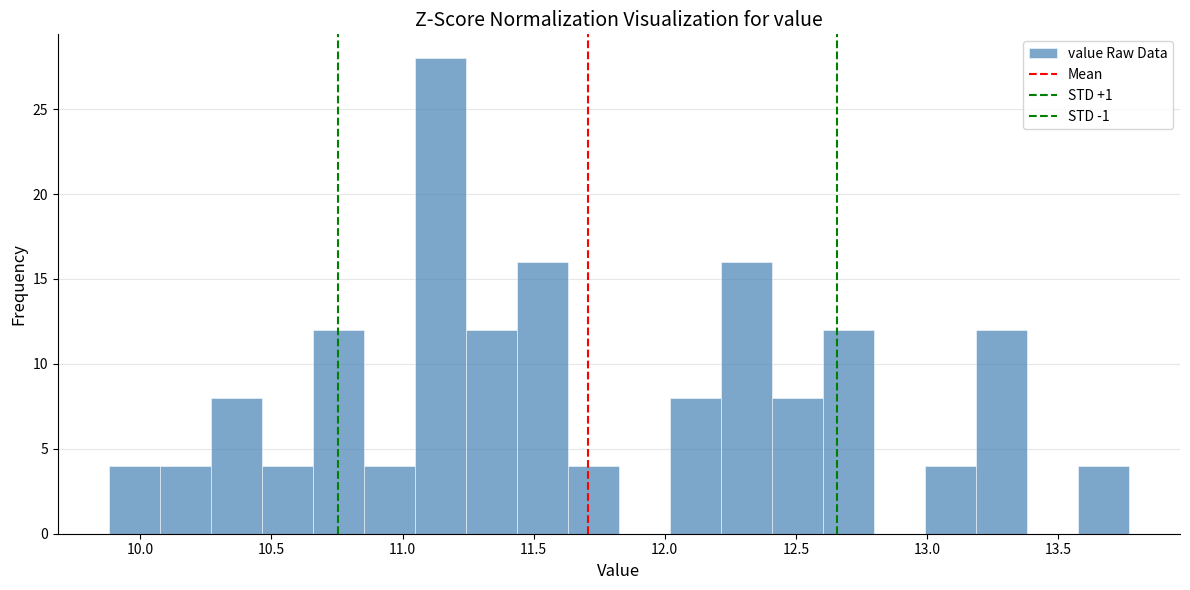

Around what value on the x-axis is the tallest bar? Give the approximate position of its centre, as read against the axis.

11.15